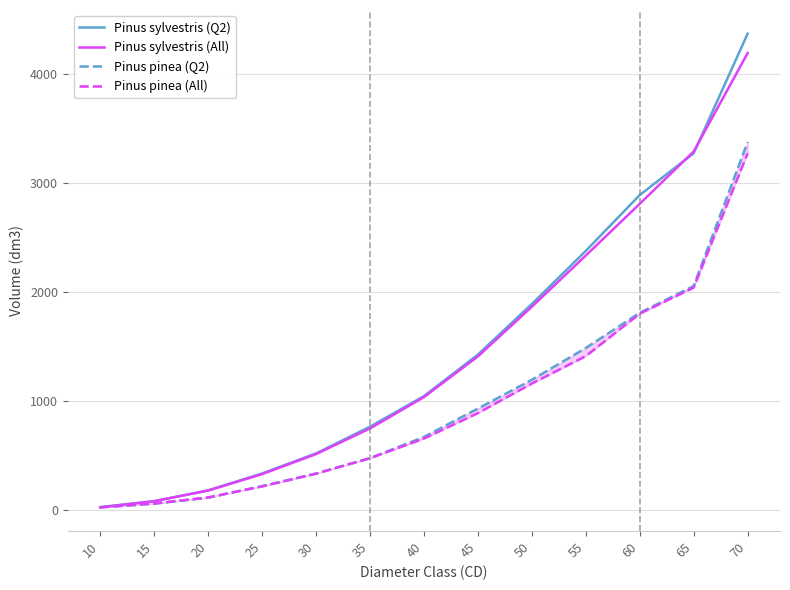

At which label does Pinus pinea (All) reach its minimum?

10